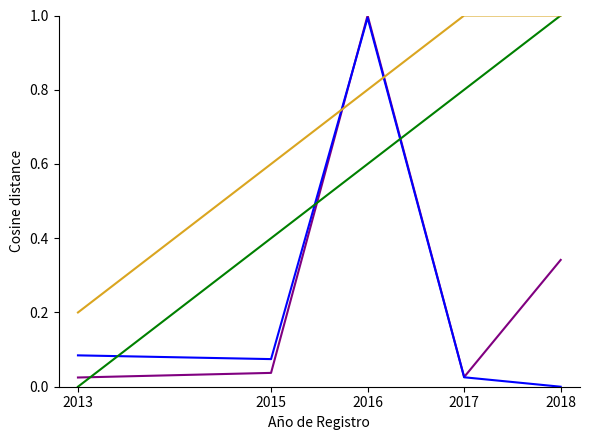

How many series are shown in this chart?

4